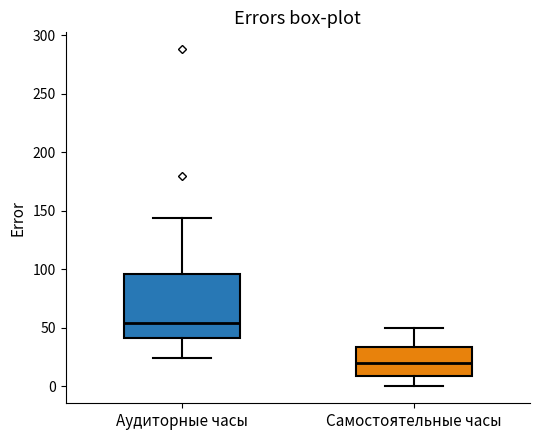

Reading left to right, read every box against the y-axis: the position of its median line, the range the box covers, and the ends of its whiskers. The values are not printed on the chart, so give them approximately, as read against the axis.

Аудиторные часы: median 55, box 40 to 95, whiskers 25 to 145
Самостоятельные часы: median 20, box 10 to 35, whiskers 0 to 50